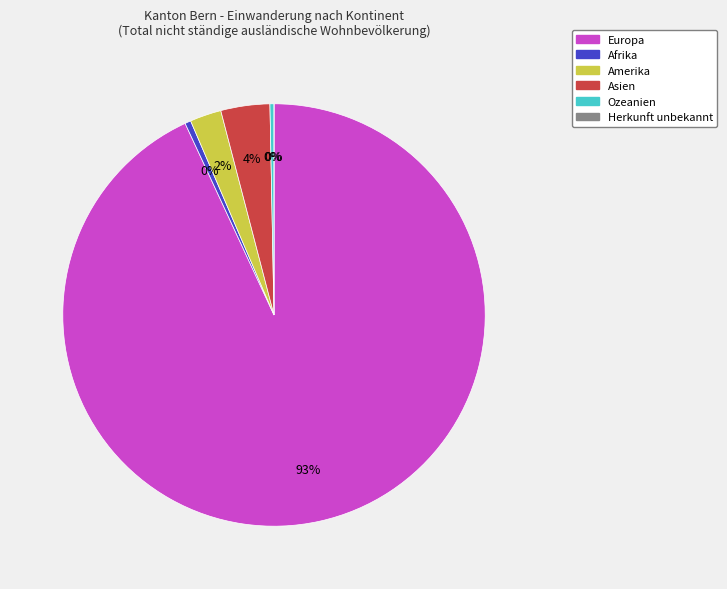

To the nearest percent, what percentage of the pie is Amerika?

2%